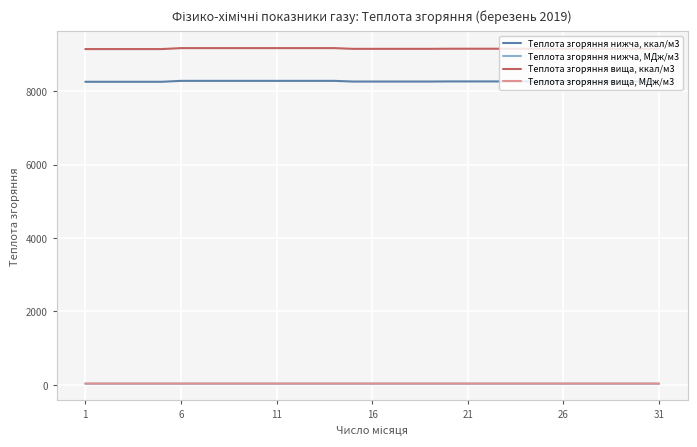

What is the minimum value for Теплота згоряння вища, ккал/м3?

9141.4